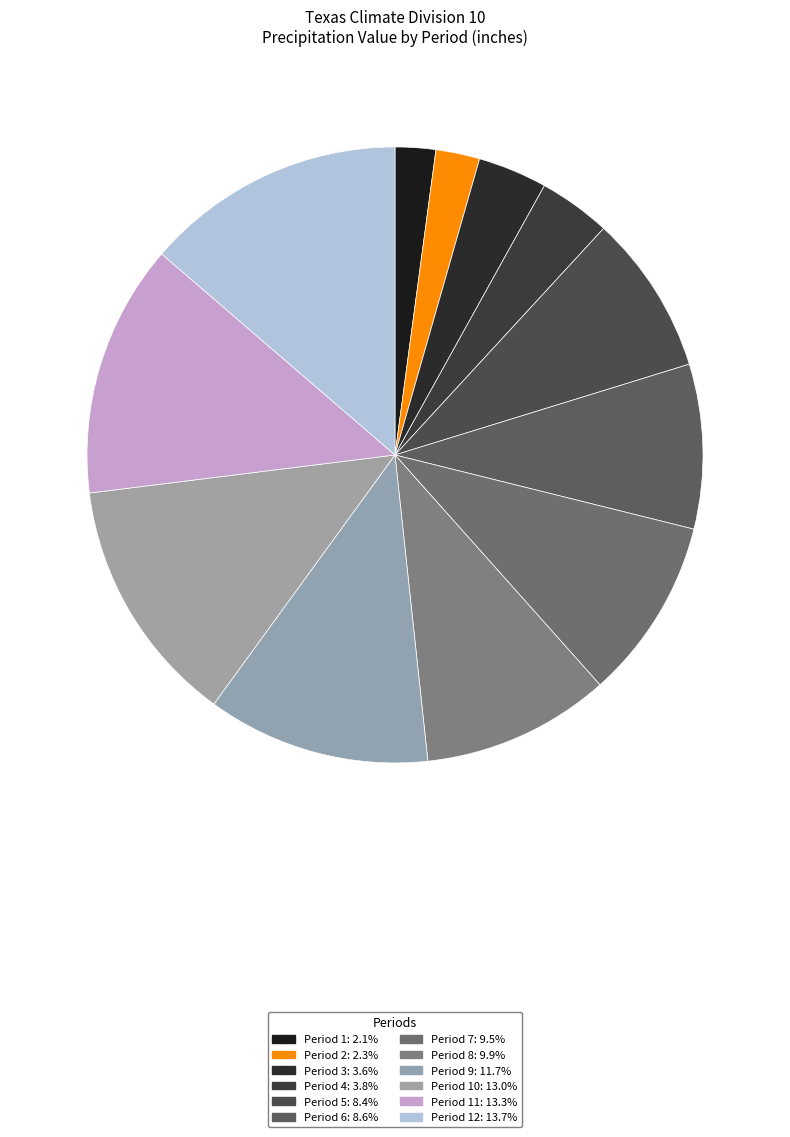

Count the number of slices in the pie.

12